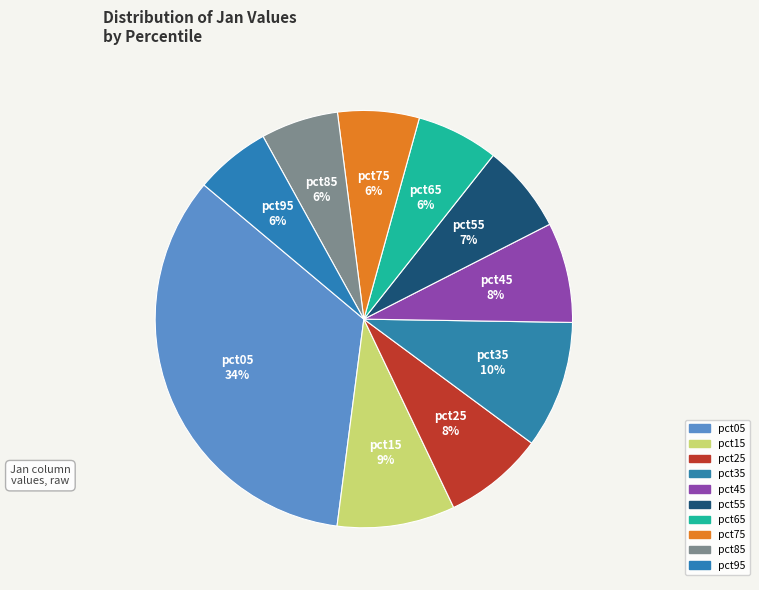

To the nearest percent, what is the combined percentage of pct35 and pct75?

16%